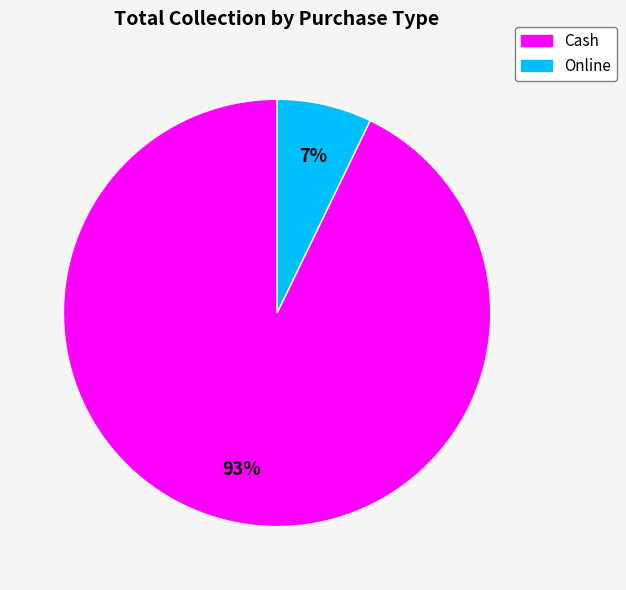

Rank the categories by value from highest to lowest.

Cash, Online